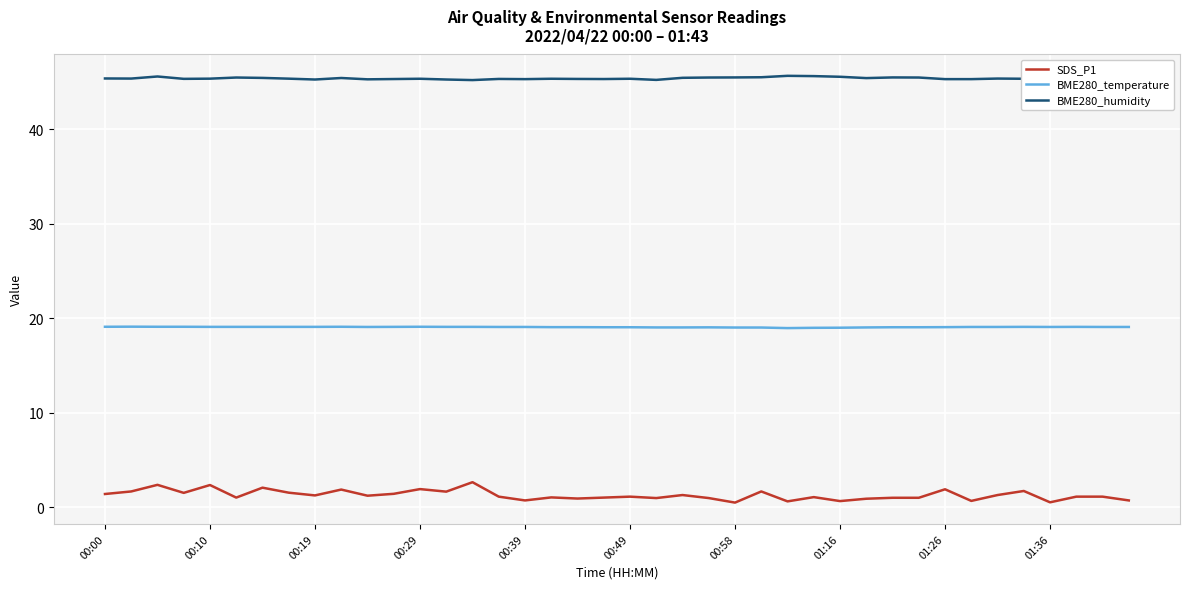

List the series in order of their peak value, highest first.

BME280_humidity, BME280_temperature, SDS_P1